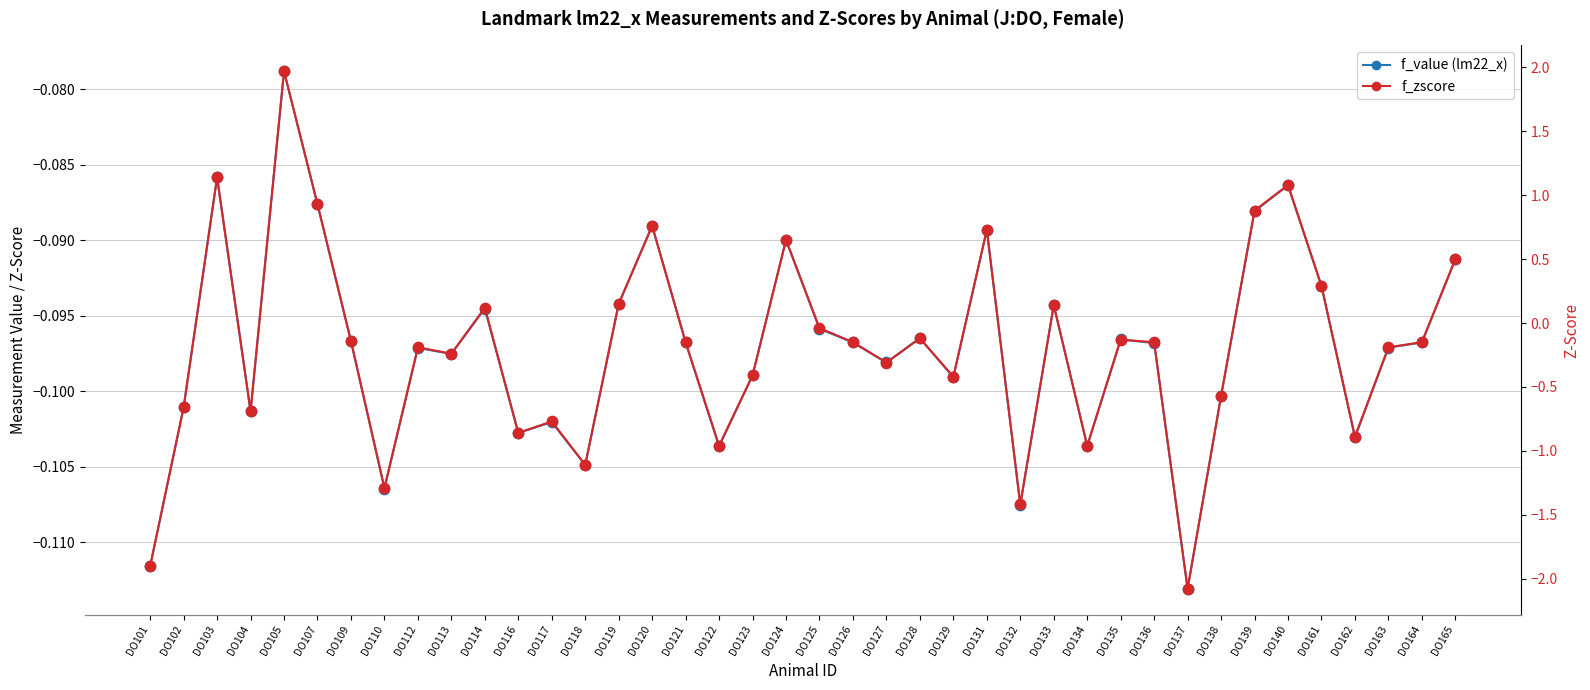

At which category is the sum across all series the highest?

DO105